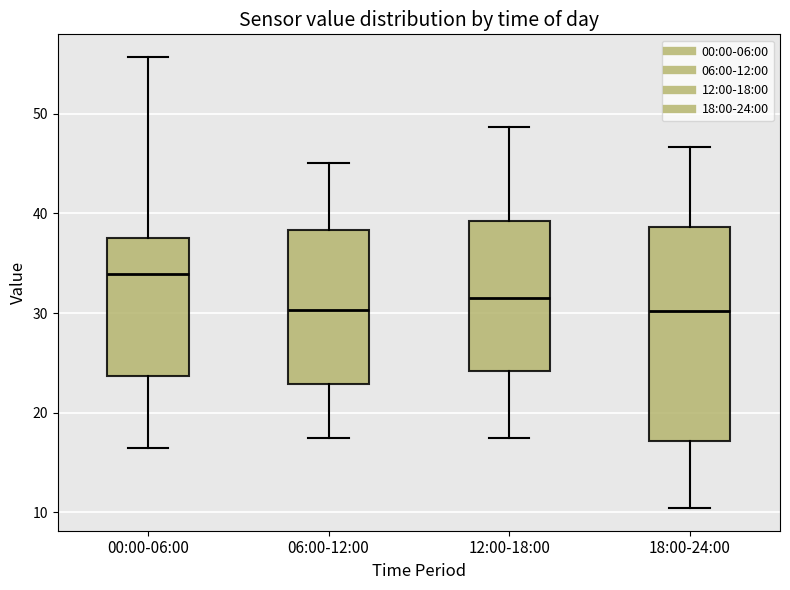

Reading left to right, read every box against the y-axis: the position of its median line, the range the box covers, and the ends of its whiskers. The values are not printed on the chart, so give them approximately, as read against the axis.

00:00-06:00: median 34, box 24 to 38, whiskers 16 to 56
06:00-12:00: median 30, box 23 to 38, whiskers 17 to 45
12:00-18:00: median 32, box 24 to 39, whiskers 17 to 49
18:00-24:00: median 30, box 17 to 39, whiskers 10 to 47